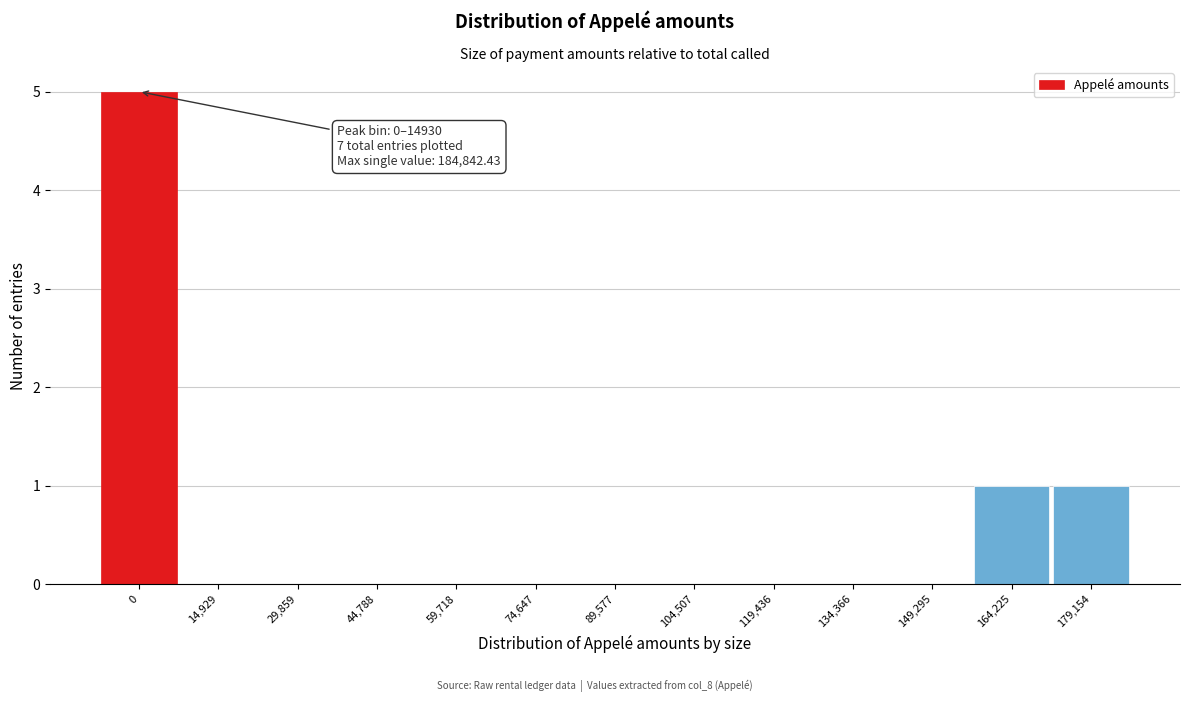

Reading right to left, extract all data points from this chart.

179,154=1	164,225=1	149,295=0	134,366=0	119,436=0	104,507=0	89,577=0	74,647=0	59,718=0	44,788=0	29,859=0	14,929=0	0=5